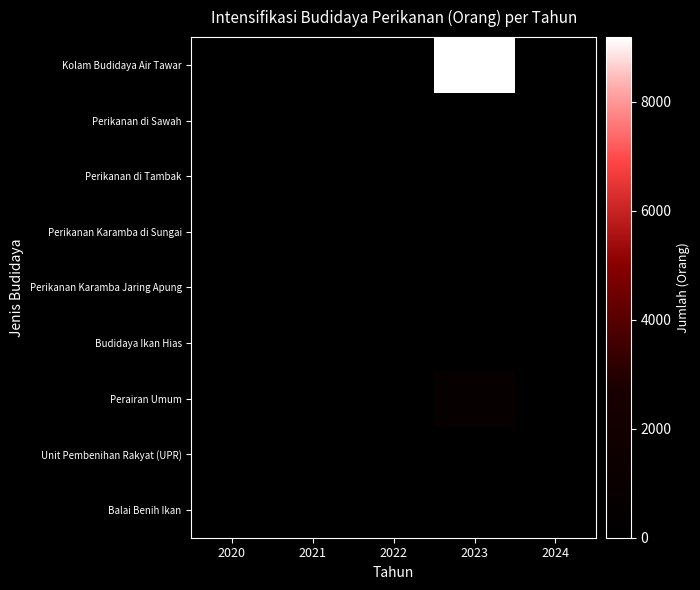

Reading right to left, transcribe all the data shown in this chart.

Kolam Budidaya Air Tawar: 2024=0	2023=9191	2022=0	2021=0	2020=0
Perikanan di Sawah: 2024=0	2023=0	2022=0	2021=0	2020=0
Perikanan di Tambak: 2024=0	2023=166	2022=0	2021=0	2020=0
Perikanan Karamba di Sungai: 2024=0	2023=19	2022=0	2021=0	2020=0
Perikanan Karamba Jaring Apung: 2024=0	2023=0	2022=0	2021=0	2020=0
Budidaya Ikan Hias: 2024=0	2023=53	2022=0	2021=0	2020=0
Perairan Umum: 2024=0	2023=684	2022=0	2021=0	2020=0
Unit Pembenihan Rakyat (UPR): 2024=0	2023=206	2022=0	2021=0	2020=0
Balai Benih Ikan: 2024=0	2023=0	2022=0	2021=0	2020=0